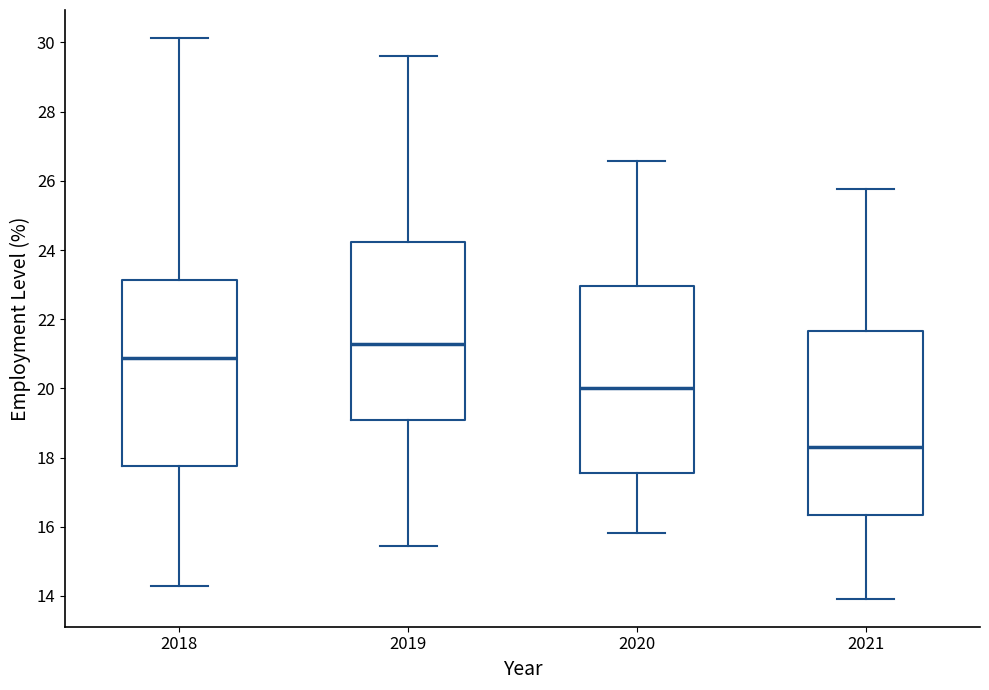

Which box has the highest median line?

2019